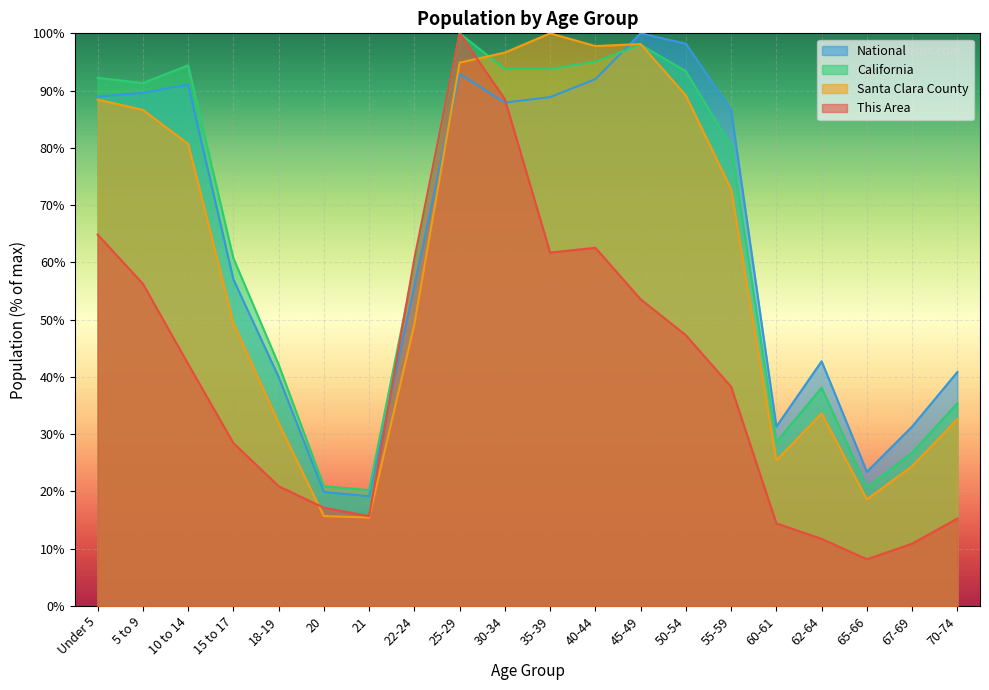

At which label is California closest to 60?

22-24